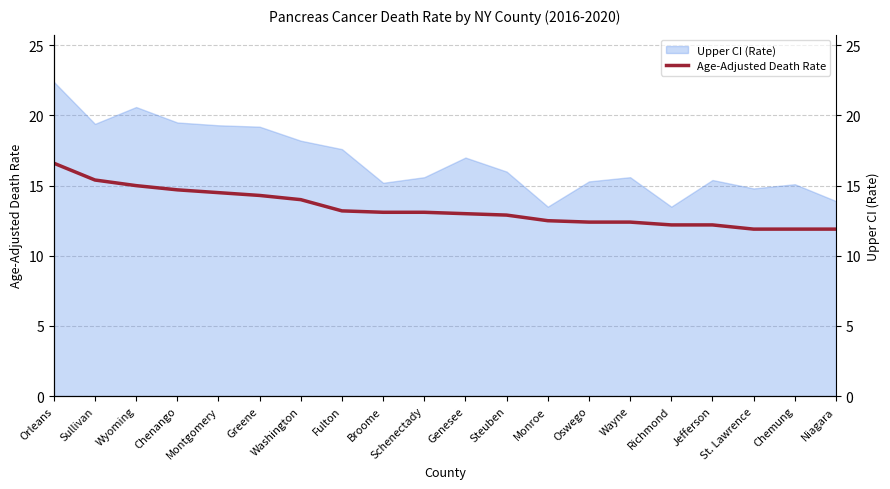

How many lines are shown in the chart?

1